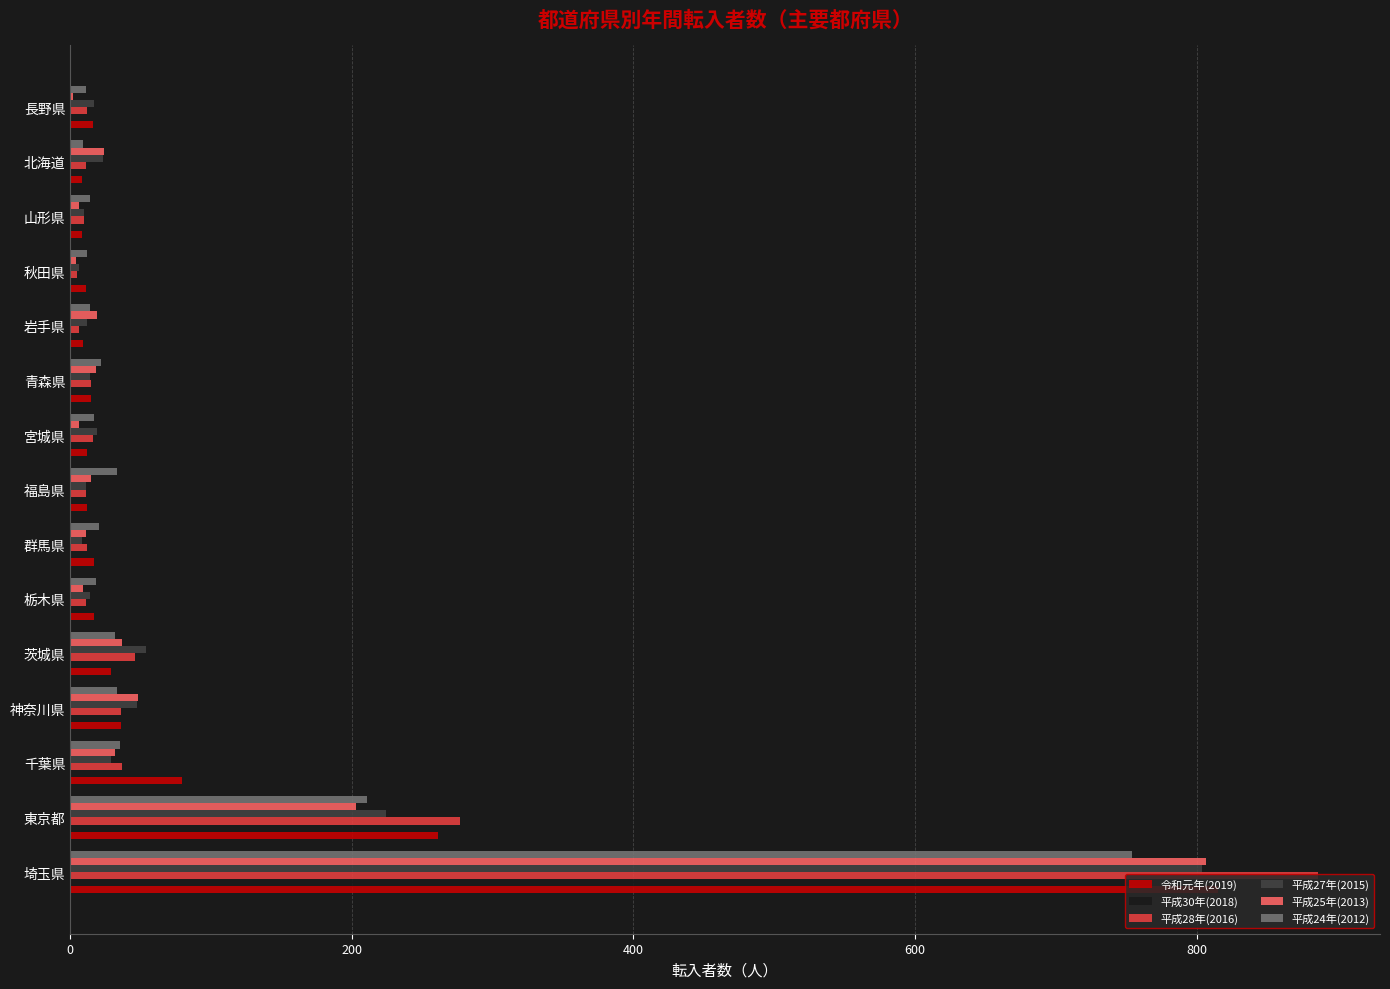

True or false: 平成27年(2015) has a value of 19 at 宮城県.

True